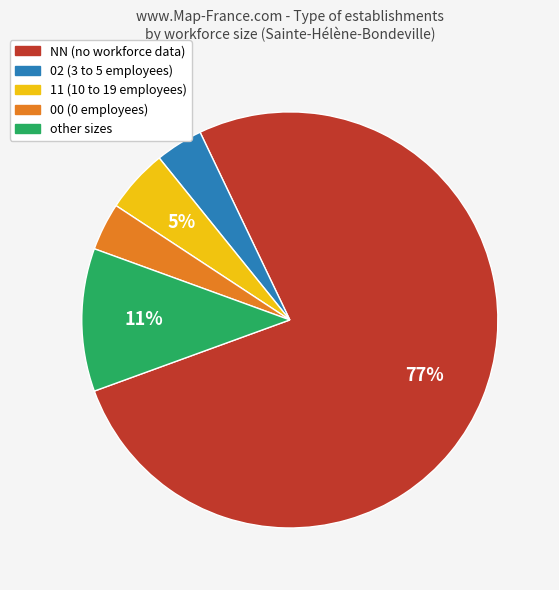

To the nearest percent, what is the average slice percentage?

20%